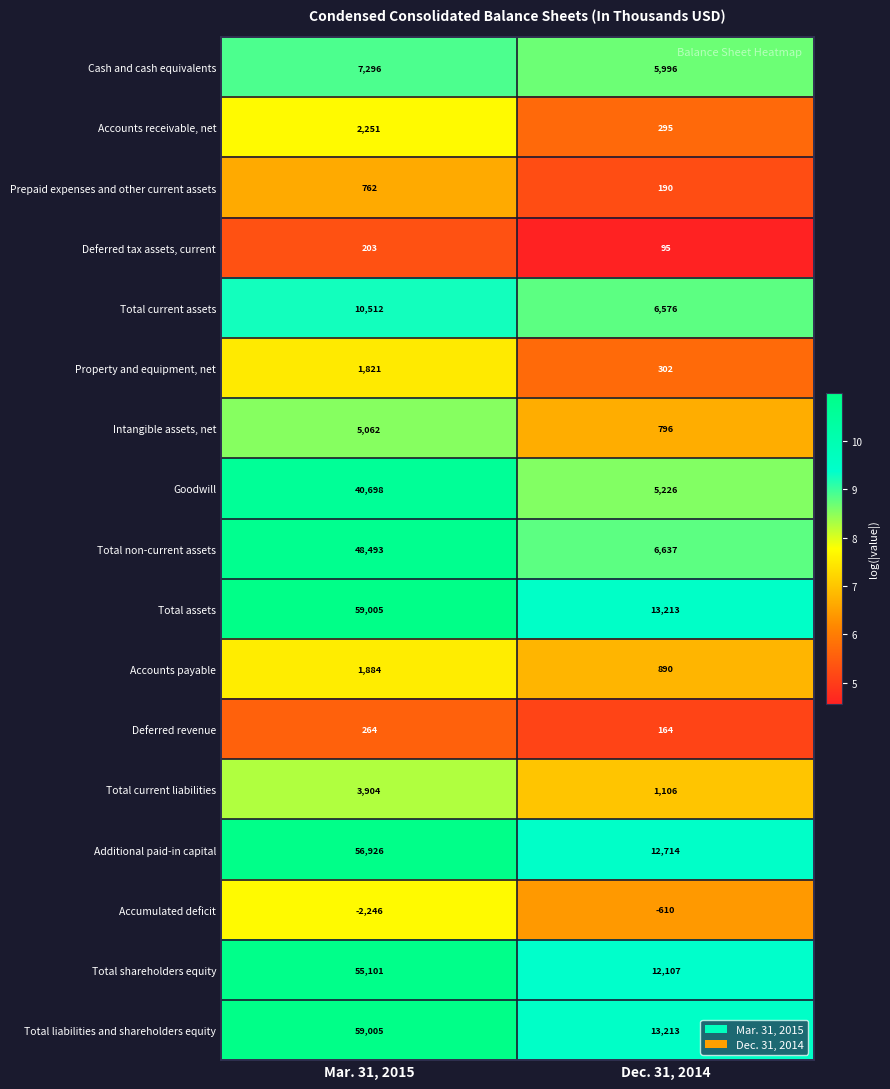

What is the difference between the Goodwill values at Mar. 31, 2015 and Dec. 31, 2014?

35472